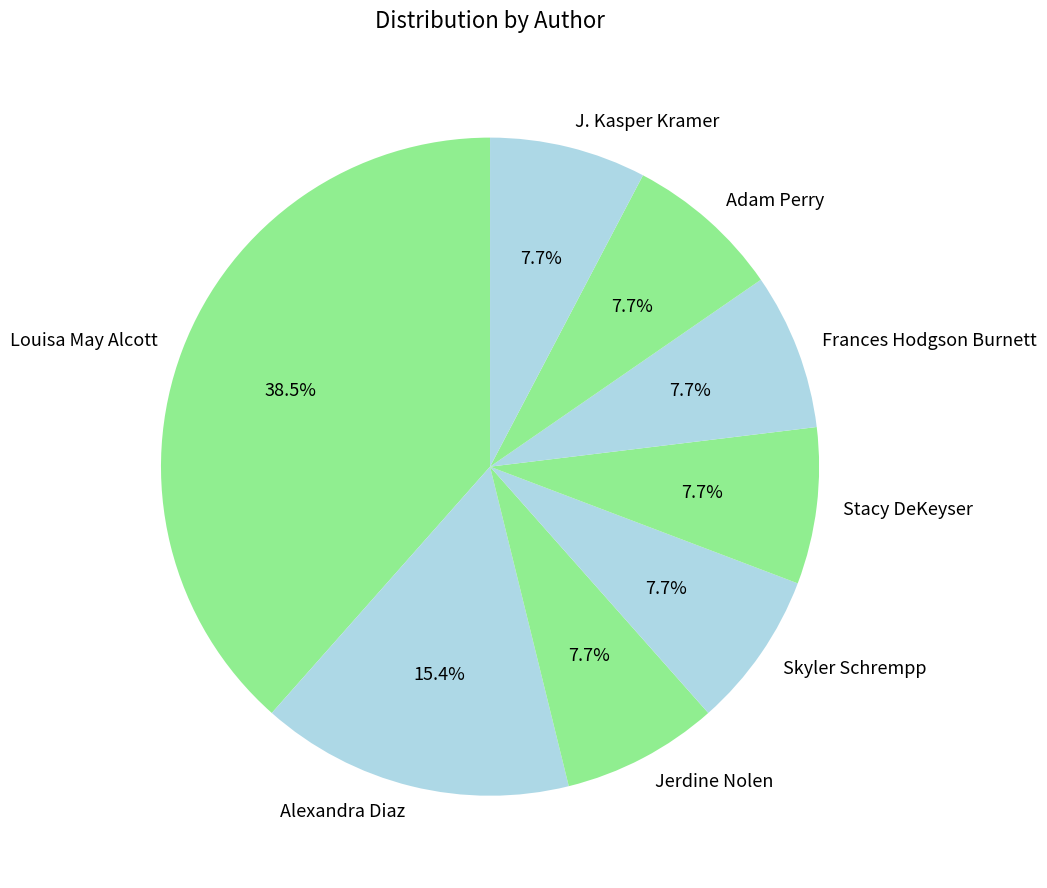

Does Frances Hodgson Burnett account for over 50% of the chart?

No